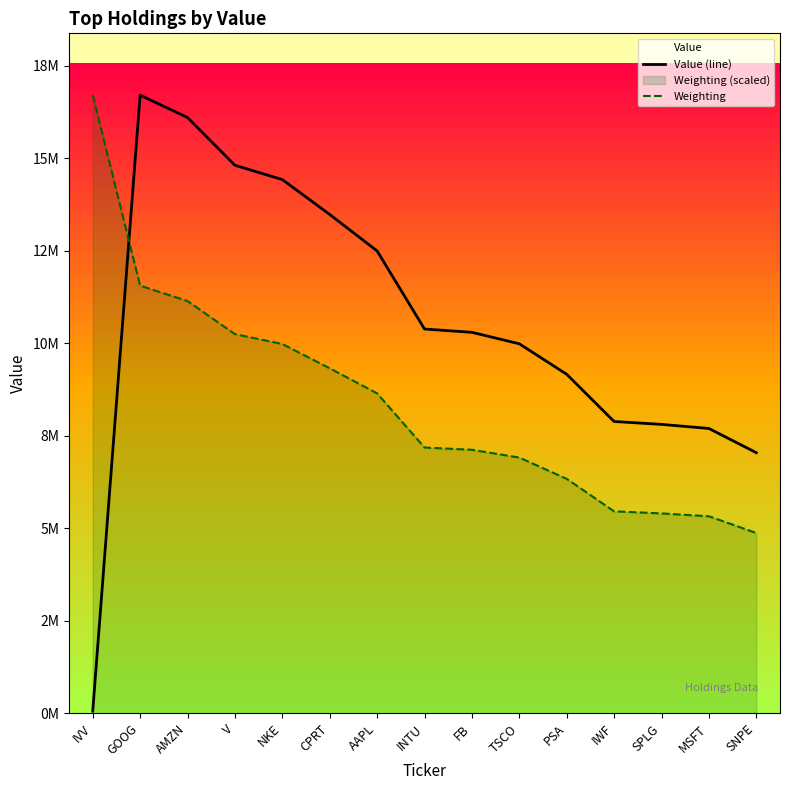

Rank the series by their average value, from lowest to highest.

Weighting, Value (line)